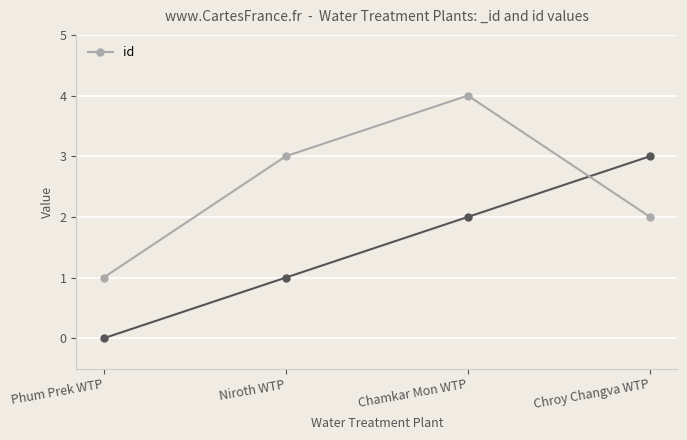

True or false: the data shows 5 at Niroth WTP.

False